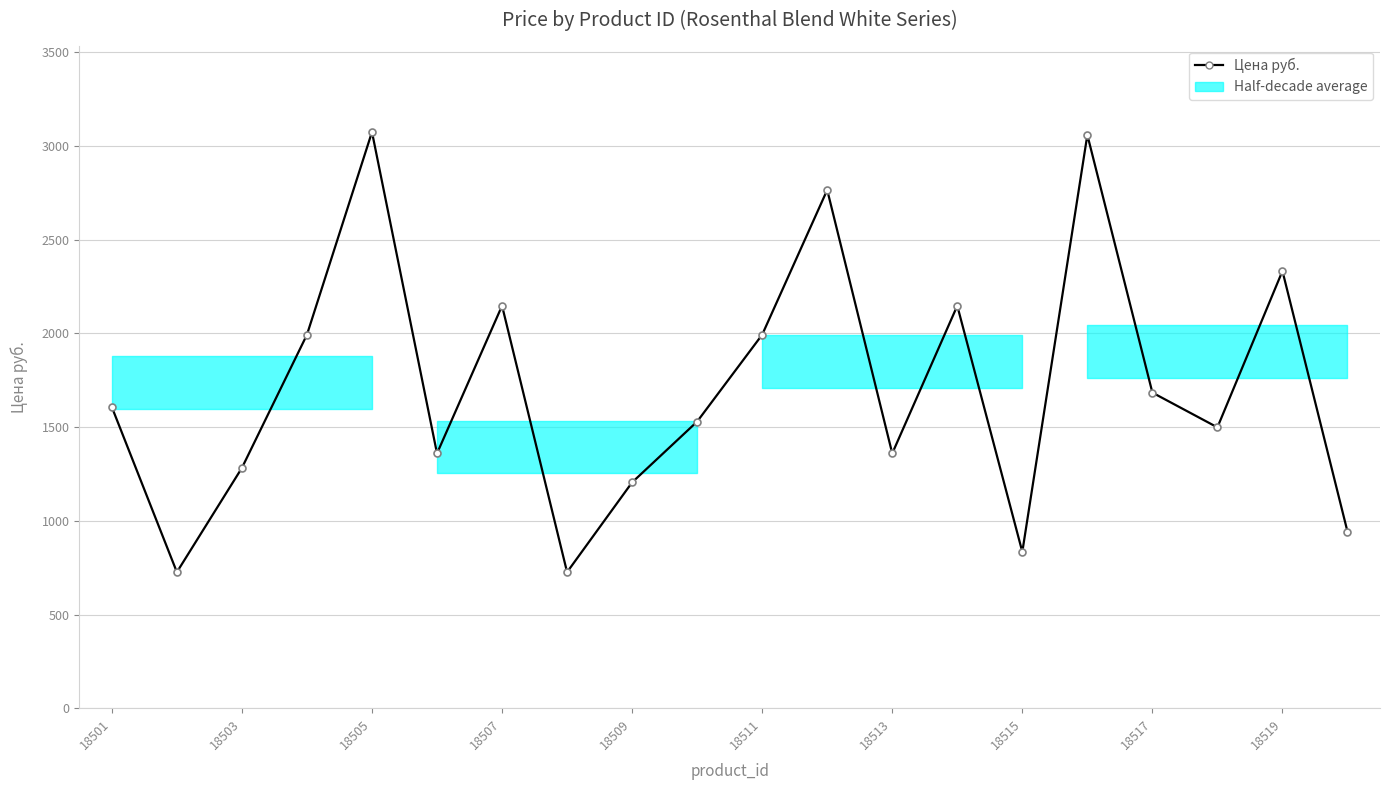

How many series are shown in this chart?

1